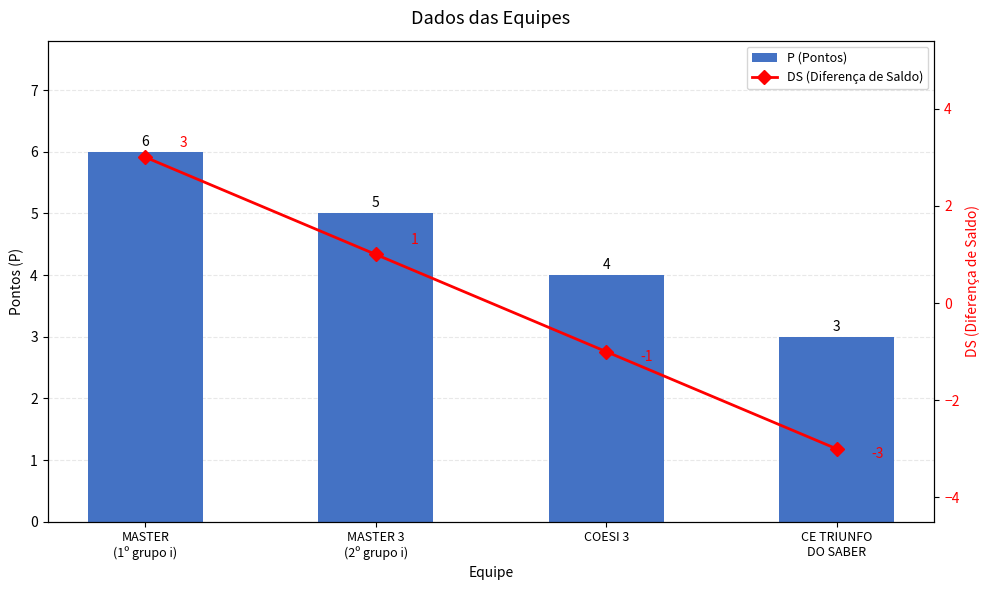

Does the chart contain any negative values?

Yes